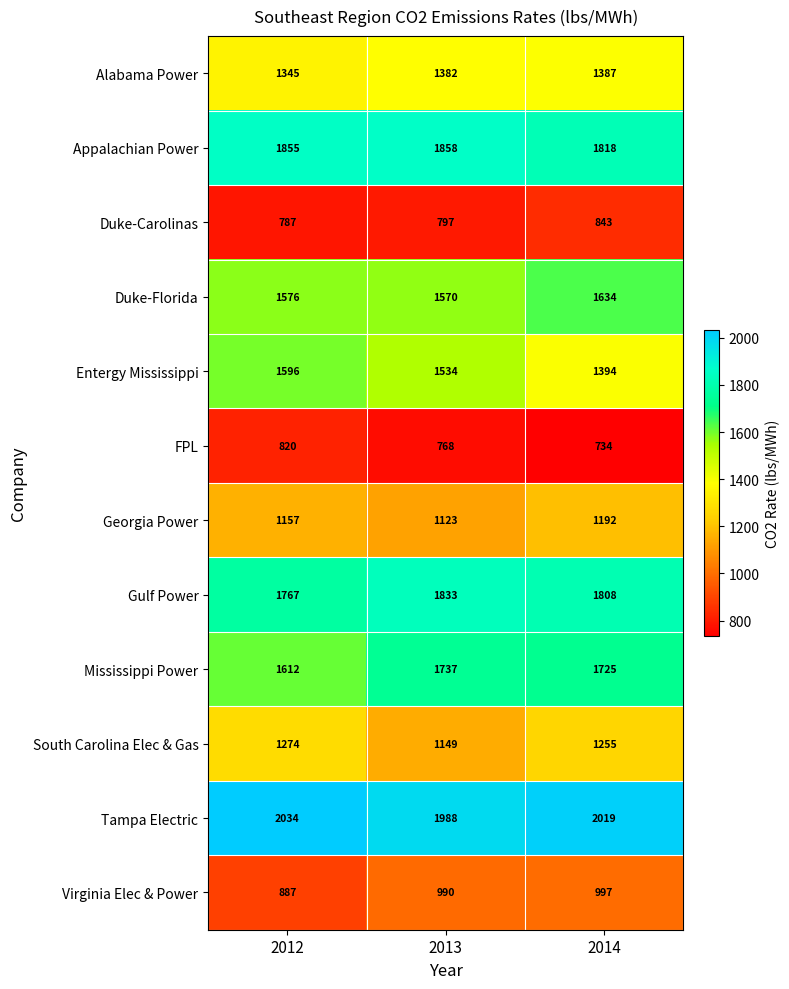

The value of Alabama Power at 2014 is 1826. True or false?

False